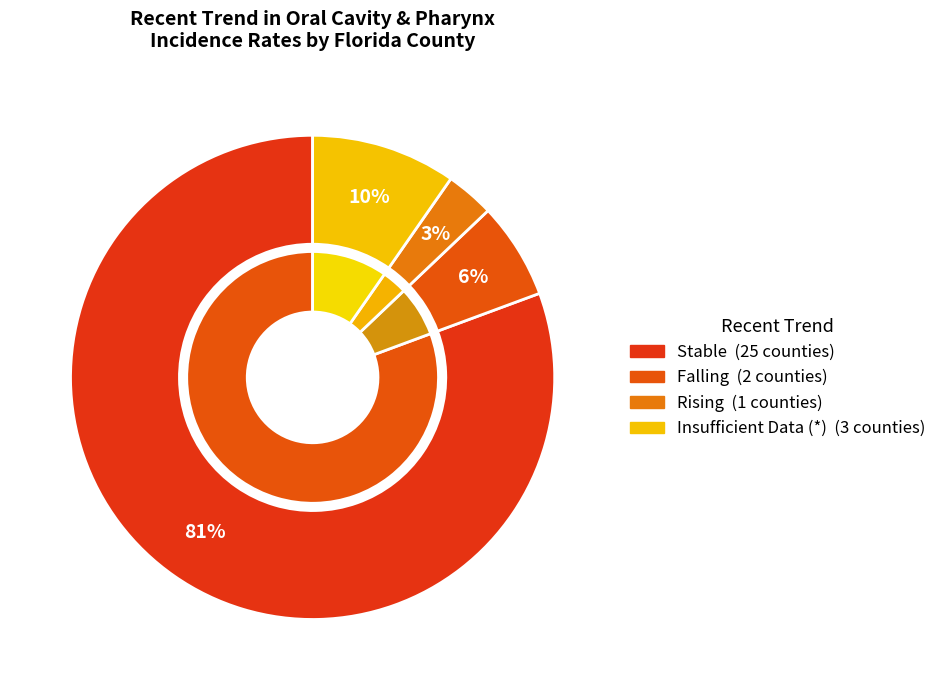

Count the number of slices in the pie.

5